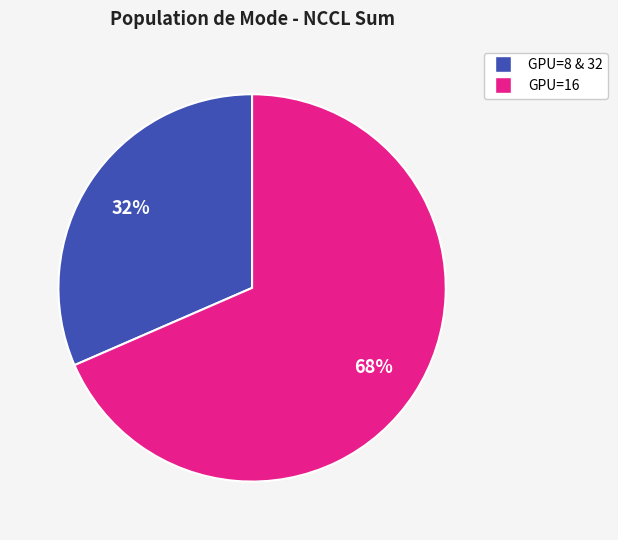

Does any single category account for the majority?

Yes